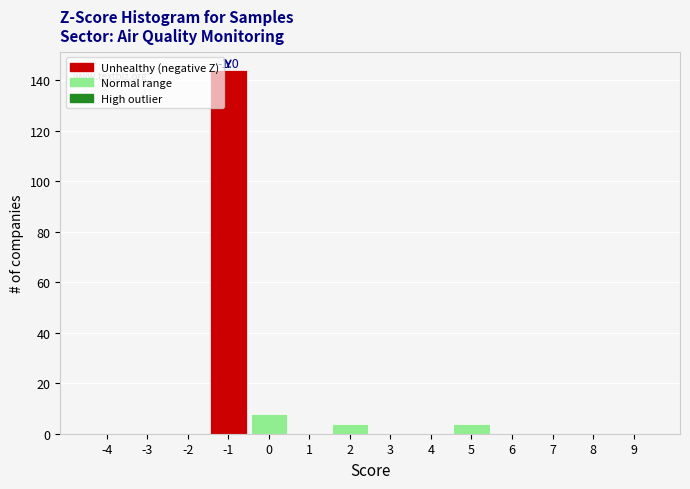

Reading right to left, extract all data points from this chart.

9=0	8=0	7=0	6=0	5=4	4=0	3=0	2=4	1=0	0=8	-1=144	-2=0	-3=0	-4=0